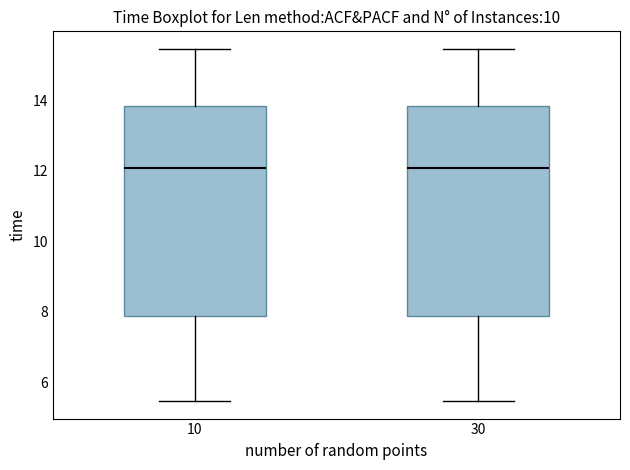

Reading left to right, read every box against the y-axis: the position of its median line, the range the box covers, and the ends of its whiskers. The values are not printed on the chart, so give them approximately, as read against the axis.

10: median 12.0, box 7.8 to 13.8, whiskers 5.4 to 15.4
30: median 12.0, box 7.8 to 13.8, whiskers 5.4 to 15.4